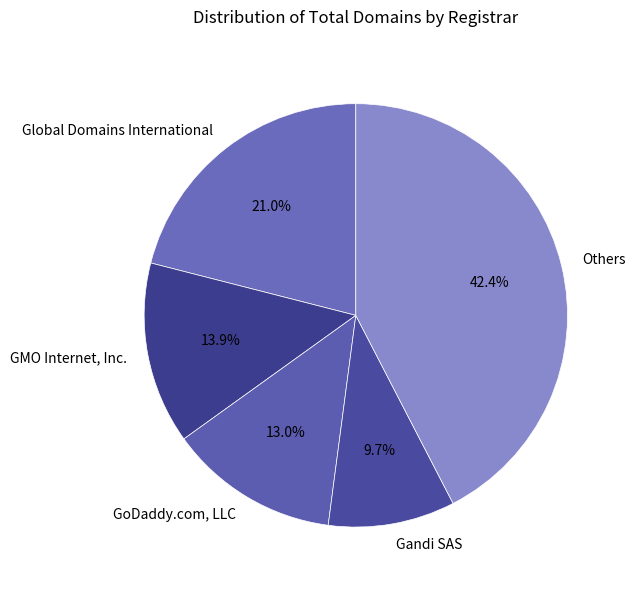

Is there a majority slice in this chart?

No